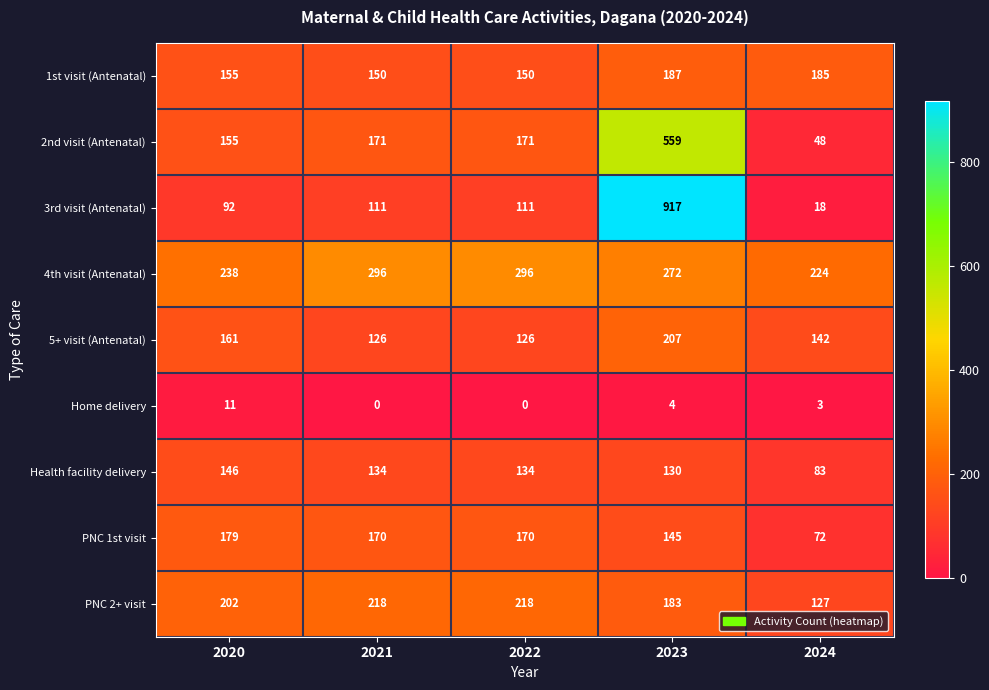

What is the average value of the PNC 2+ visit series?

190